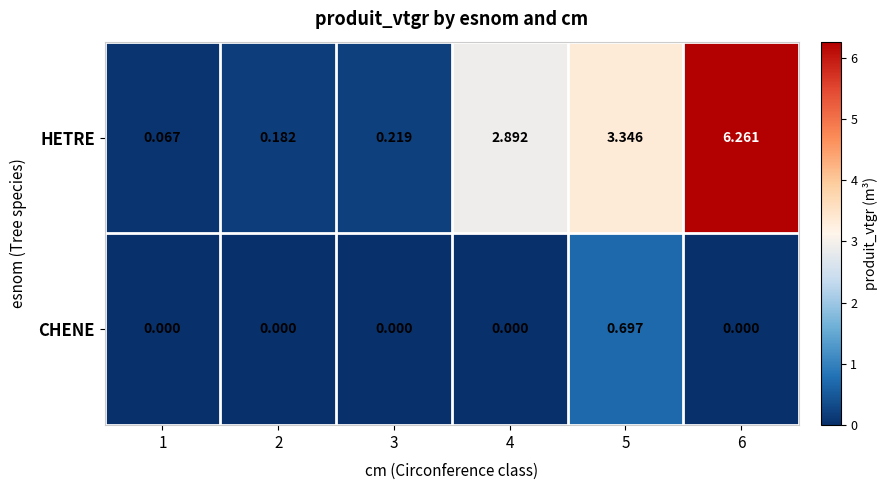

At which category is the sum across all series the highest?

6